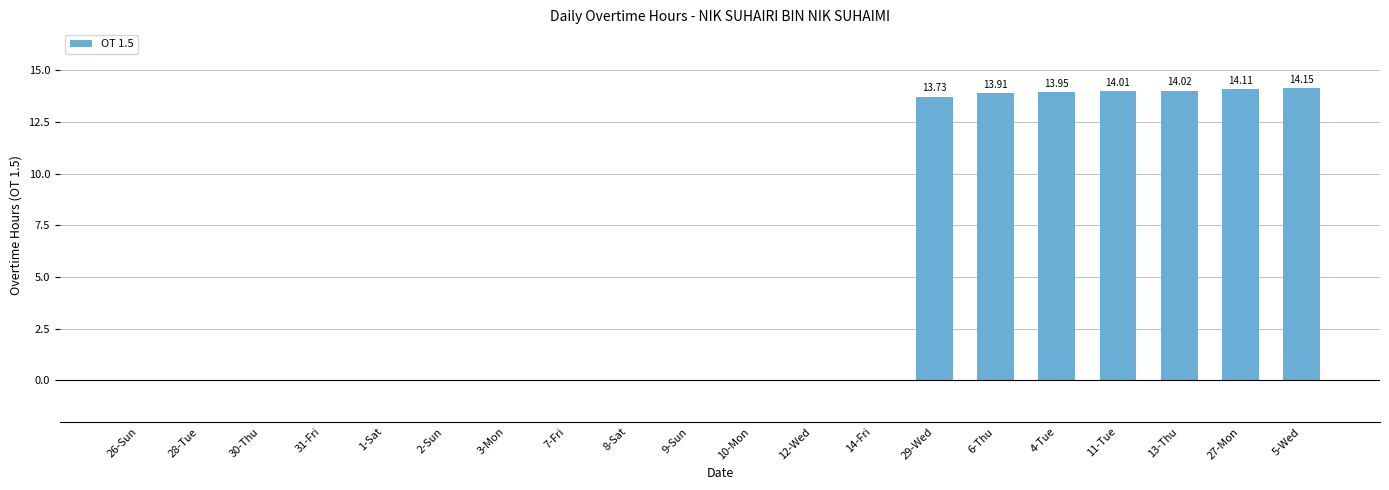

What is the change in value from 1-Sat to 13-Thu?

+14.0